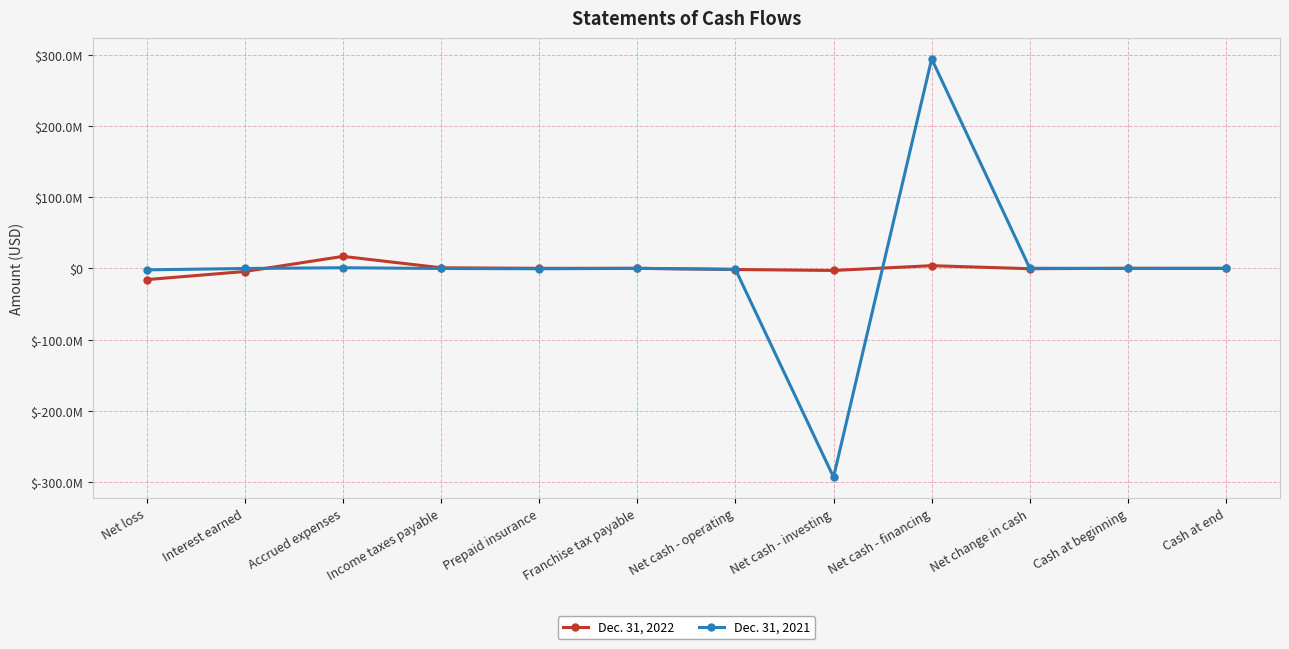

Reading right to left, transcribe all the data shown in this chart.

Dec. 31, 2022: 989	327731	-326742	3942619	-2816084	-1455883	200000	237673	979475	17026986	-4257469	-15642548
Dec. 31, 2021: 327731	0	327731	294714206	-293250000	-1136475	200000	-406023	0	1027926	-7098	-1951280